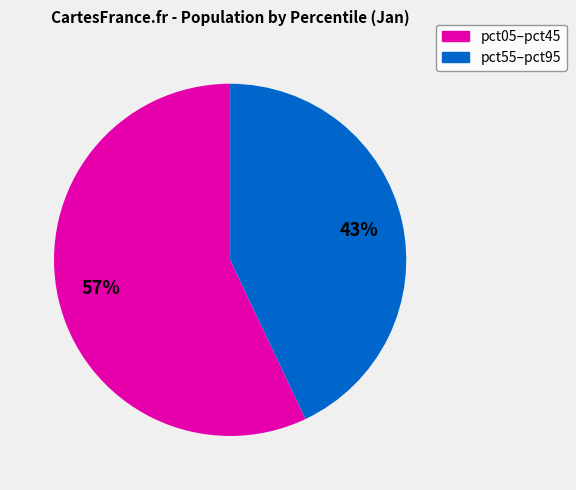

How many slices are in this pie chart?

2